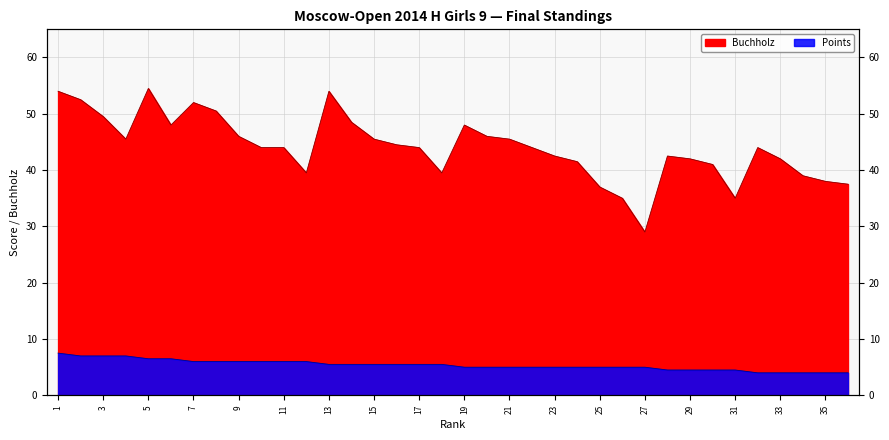

Does the chart display data point markers on the line(s)?

No